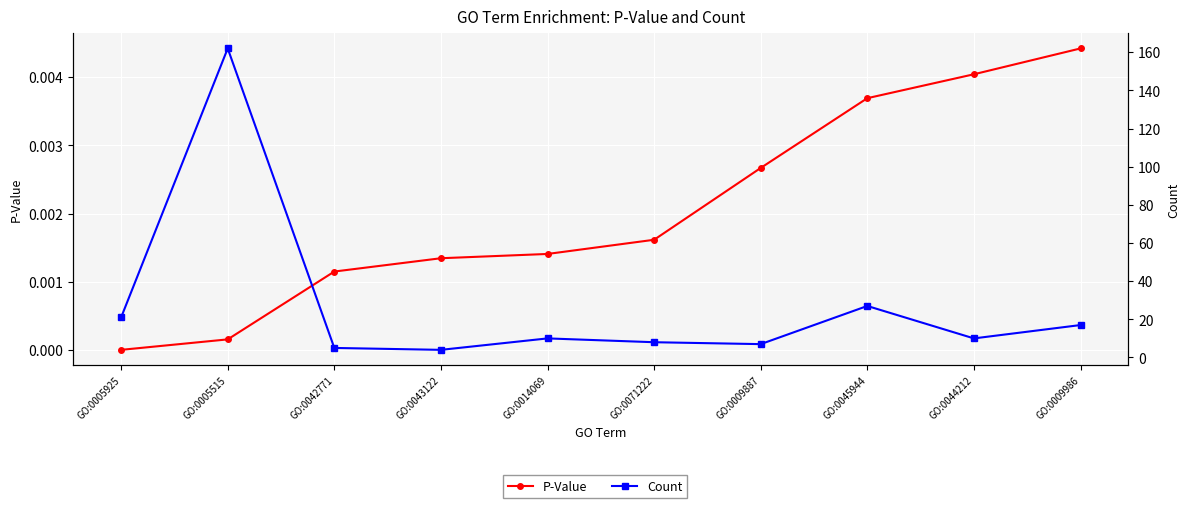

True or false: P-Value has a value of 0.0 at GO:0071222.

True